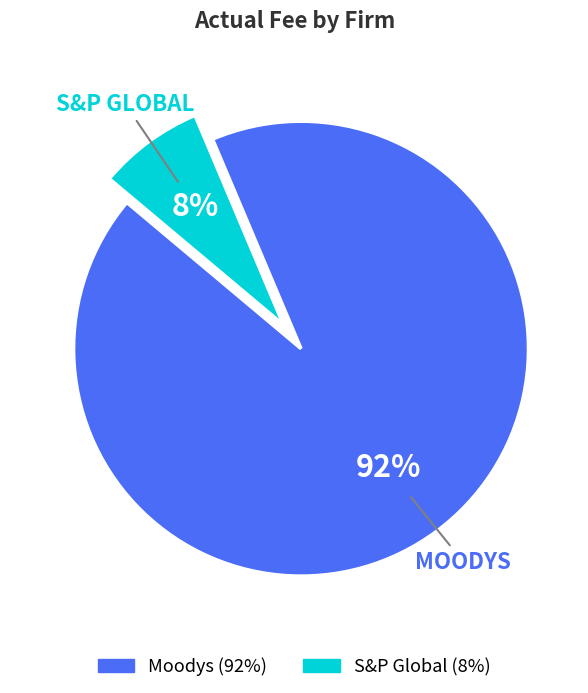

Which slice is the largest?

Moodys